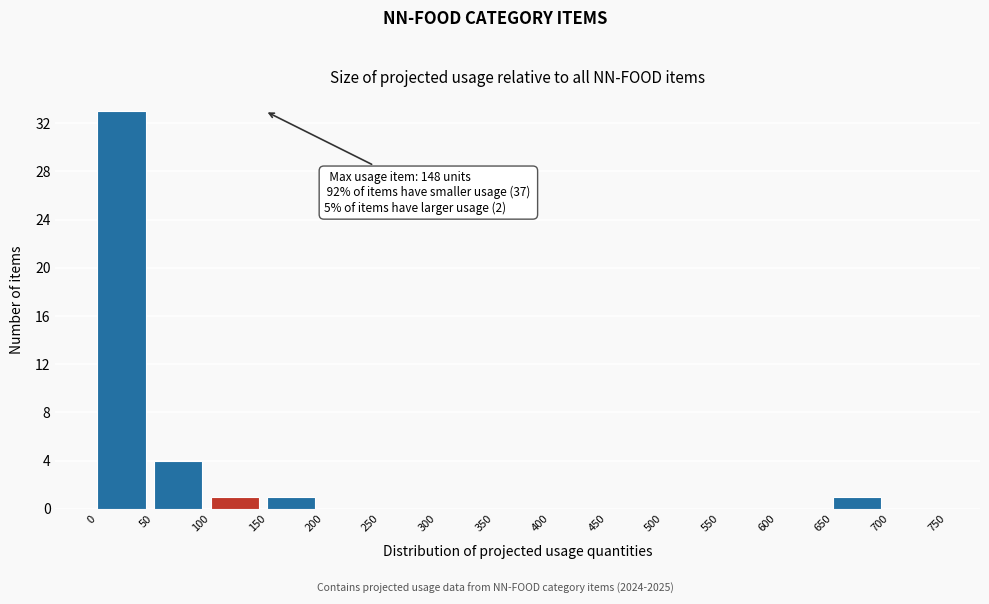

Which range on the x-axis has the tallest bar?

0 to 50